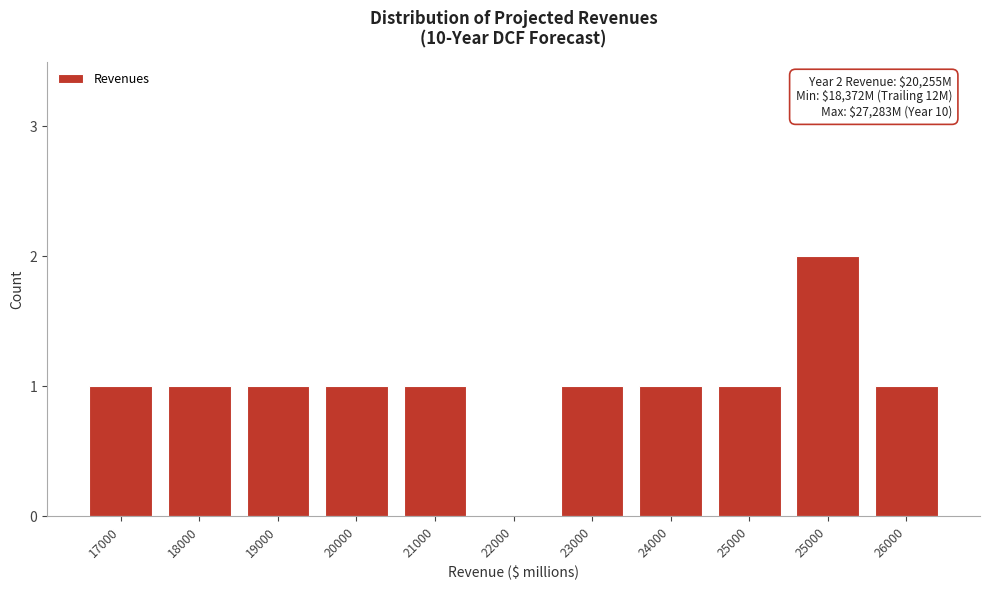

How many distinct data groups are displayed?

1